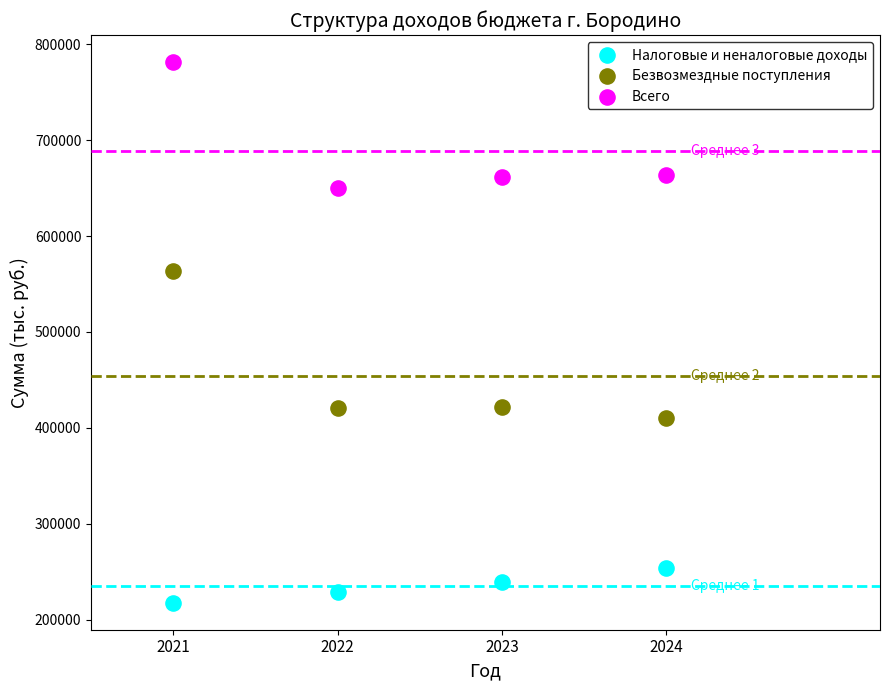

Across all data points, what is the average Y value?

459429.9